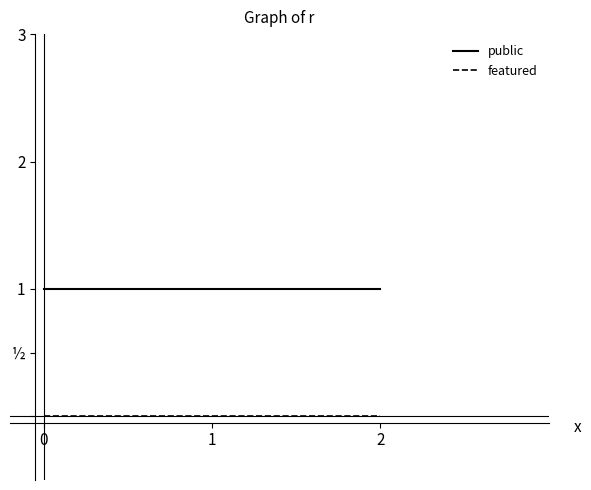

Reading left to right, list all the values displayed in this chart.

public: 1	1	1
featured: 0	0	0